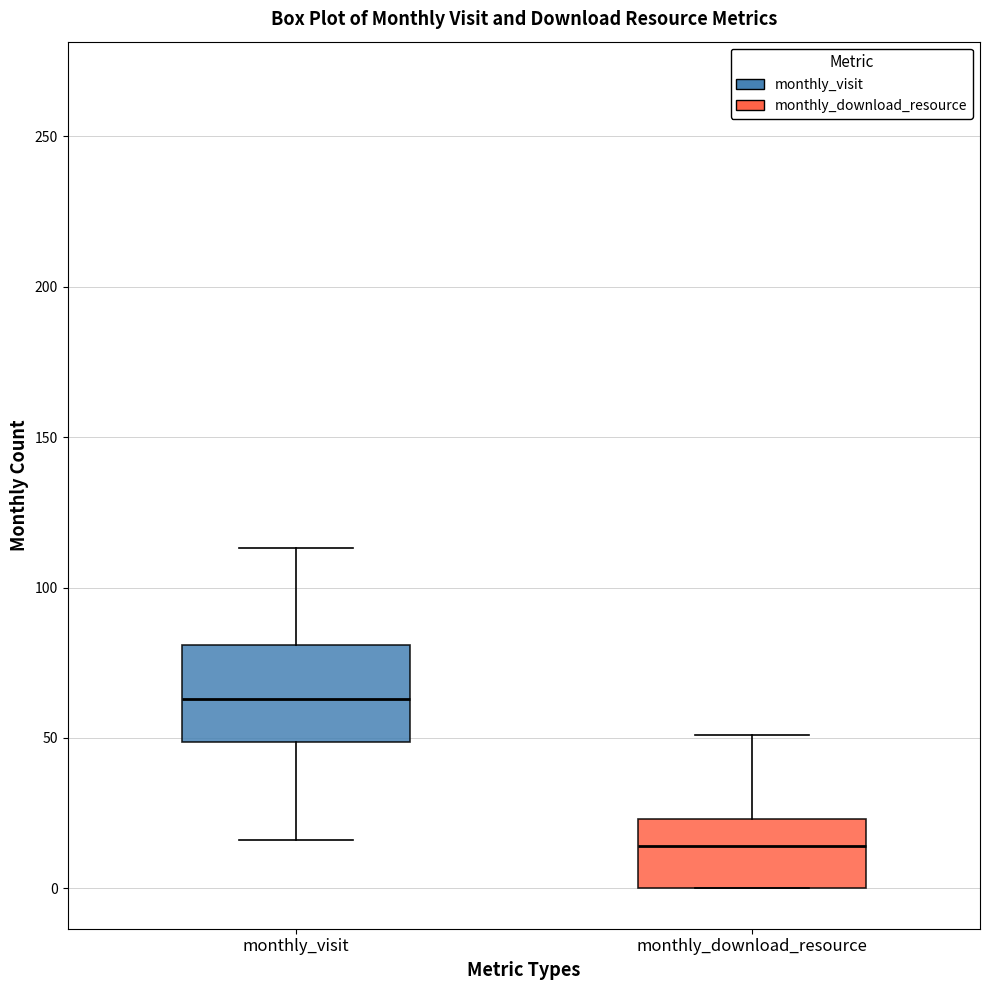

Which box is the tallest, from its lower edge to its upper edge?

monthly_visit